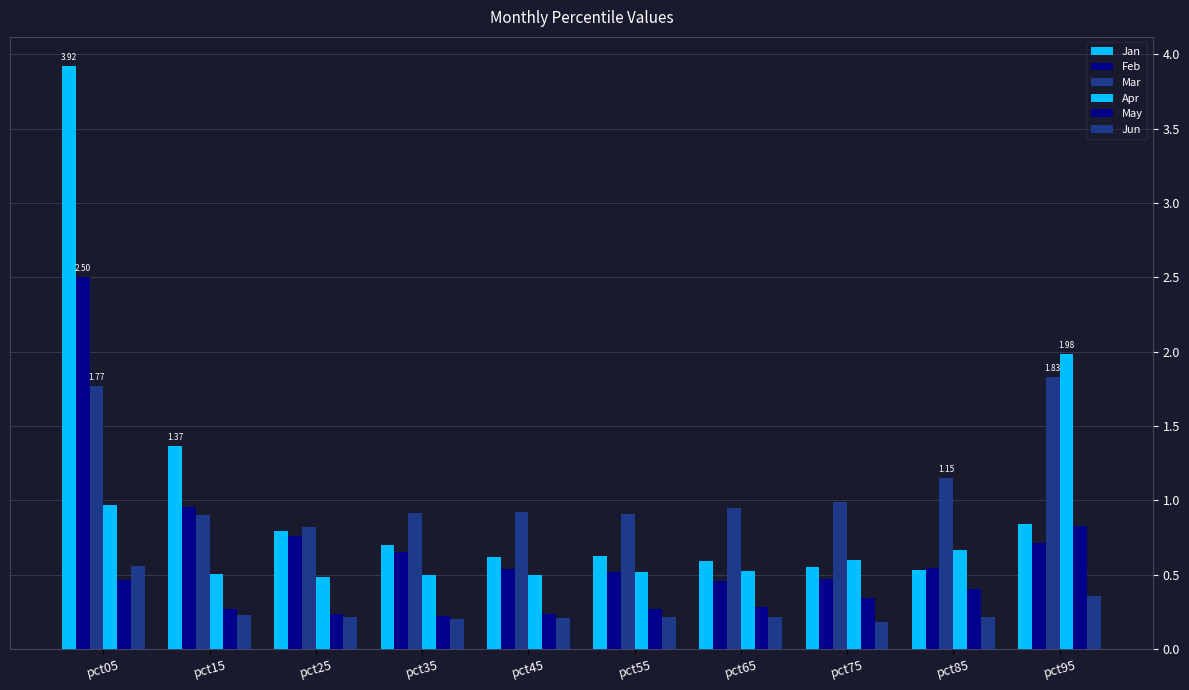

What is the value of the Feb bar at the 7th from the left?

0.5